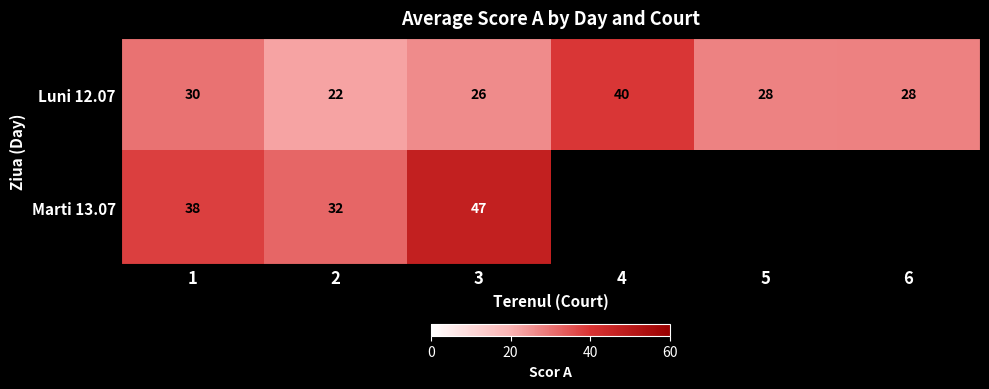

Is the value of Marti 13.07 at 3 greater than the value of Luni 12.07 at 5?

Yes